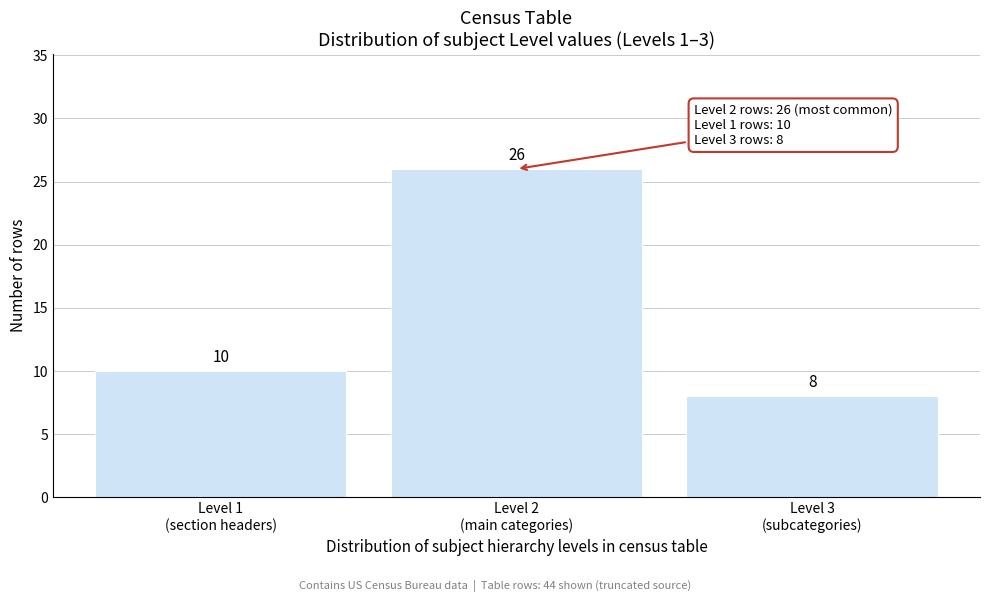

Reading right to left, what are all the values shown in this chart?

8	26	10